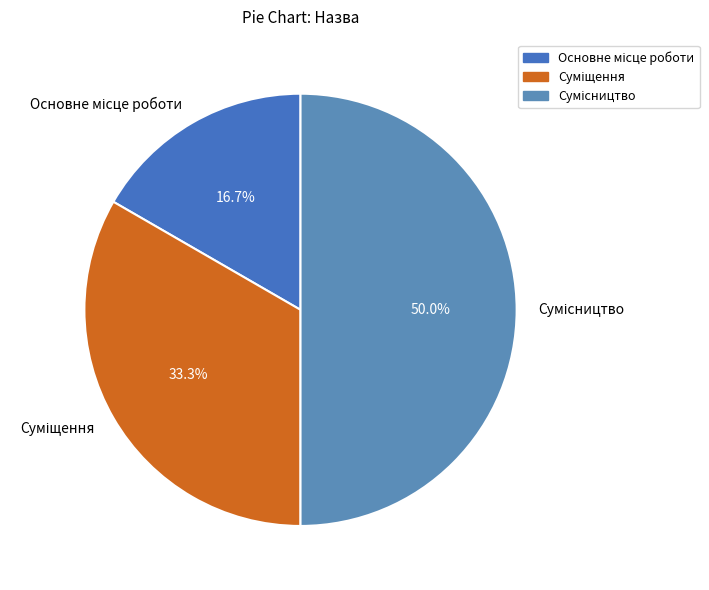

Rank the categories by value from highest to lowest.

Сумісництво, Суміщення, Основне місце роботи